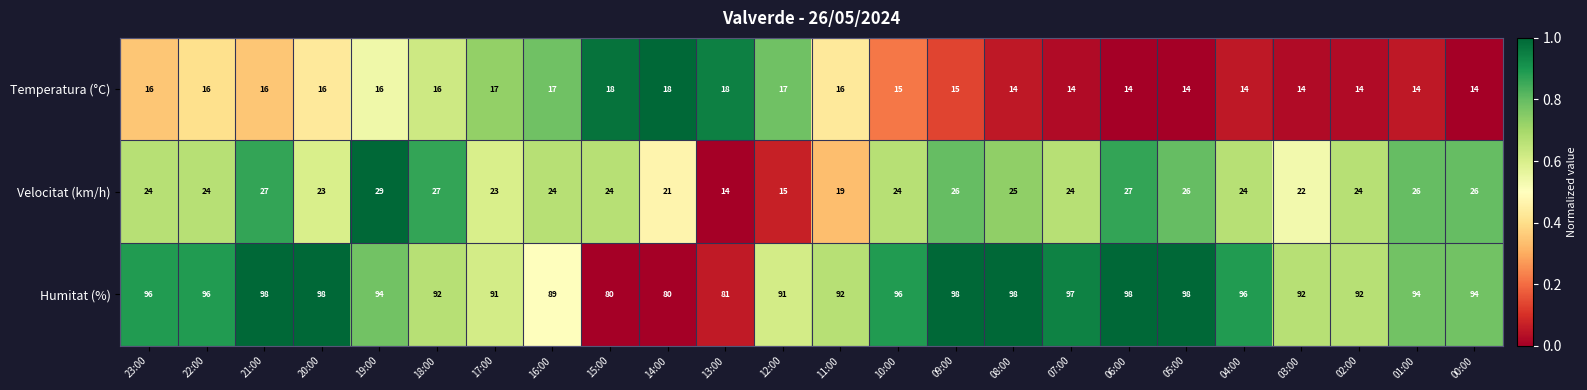

What is the difference between the second highest and second lowest values in the Humitat (%) series?

18